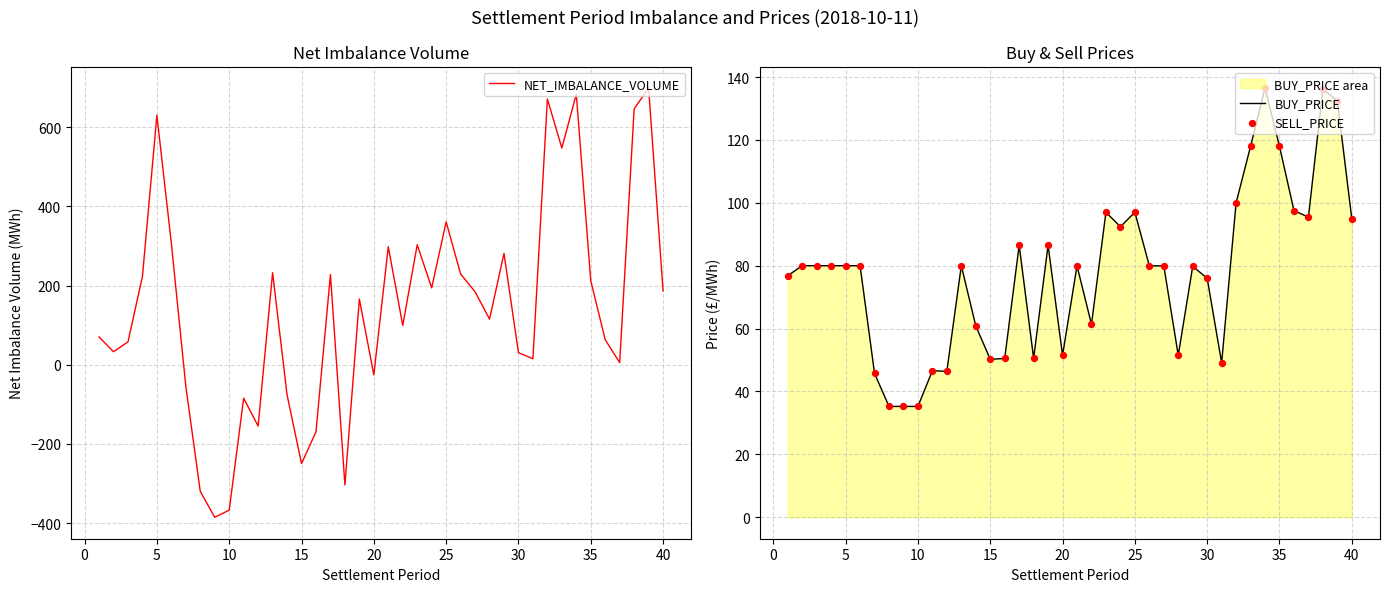

At how many categories does at least one series exceed 96?

23